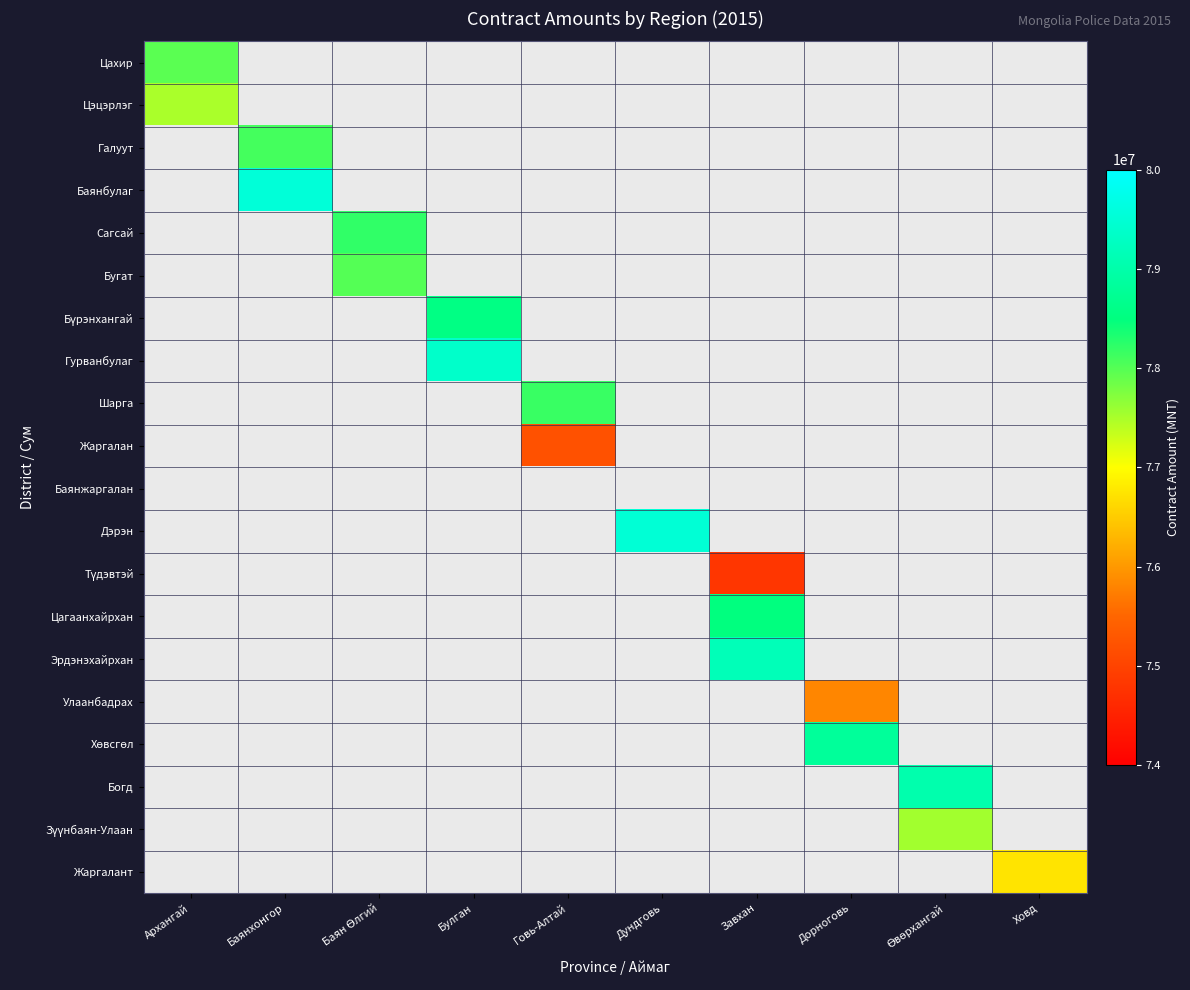

What is the smallest value displayed?

74800000.0